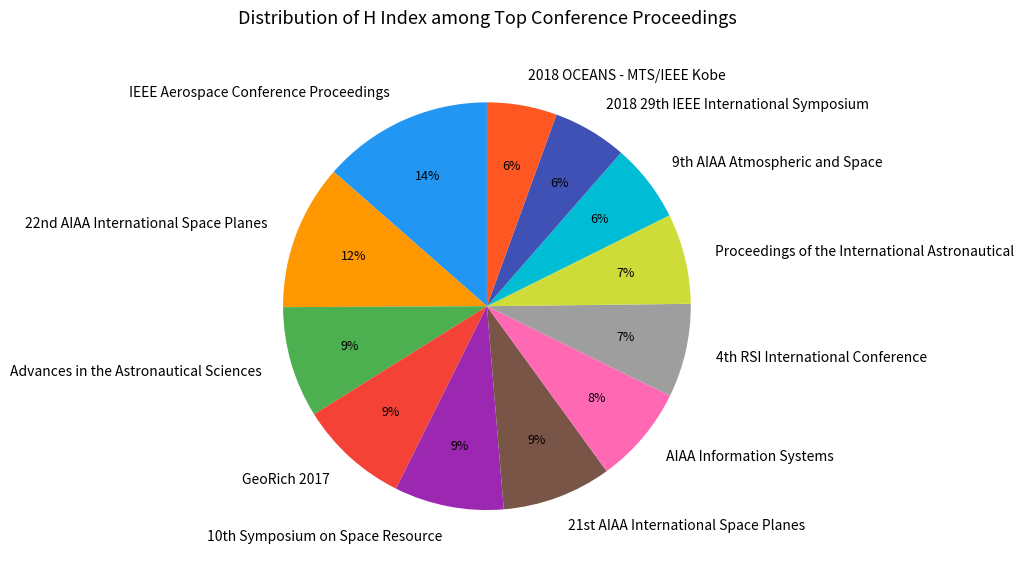

To the nearest percent, what is the average slice percentage?

8%